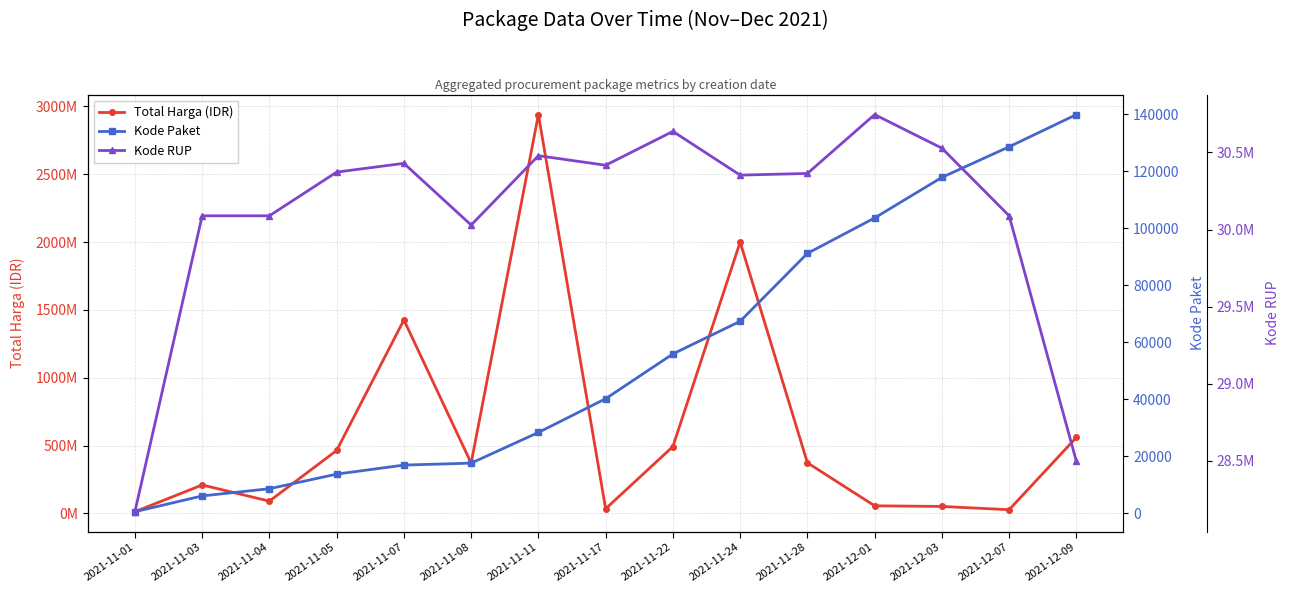

What is the difference between the maximum and second lowest values in the Kode RUP series?

2247994